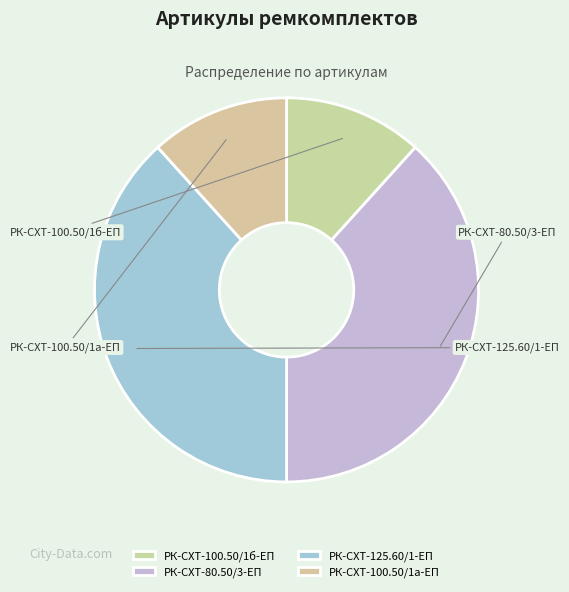

To the nearest percent, what is the difference between the РК-СХТ-100.50/1б-ЕП and РК-СХТ-125.60/1-ЕП slice percentages?

27%